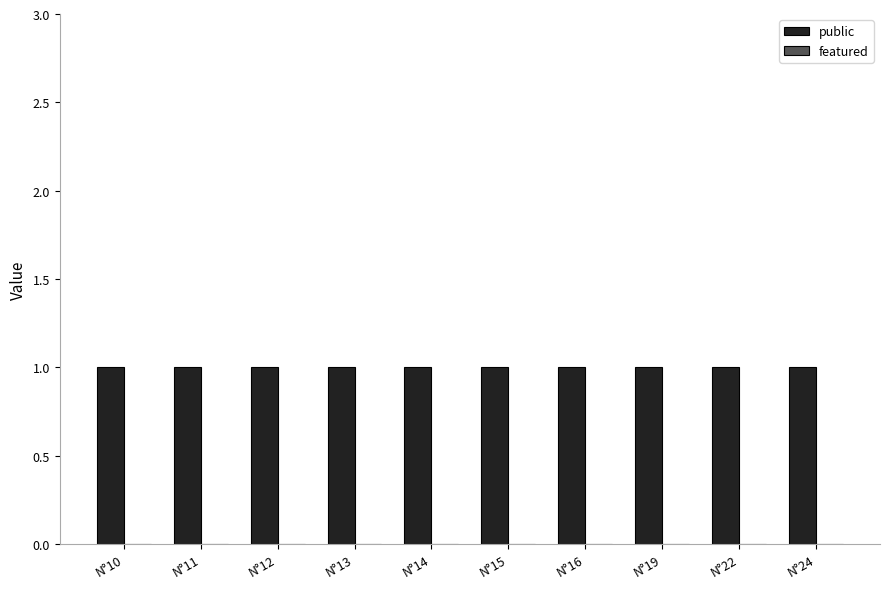

Reading left to right, list all the values displayed in this chart.

public: 1	1	1	1	1	1	1	1	1	1
featured: 0	0	0	0	0	0	0	0	0	0